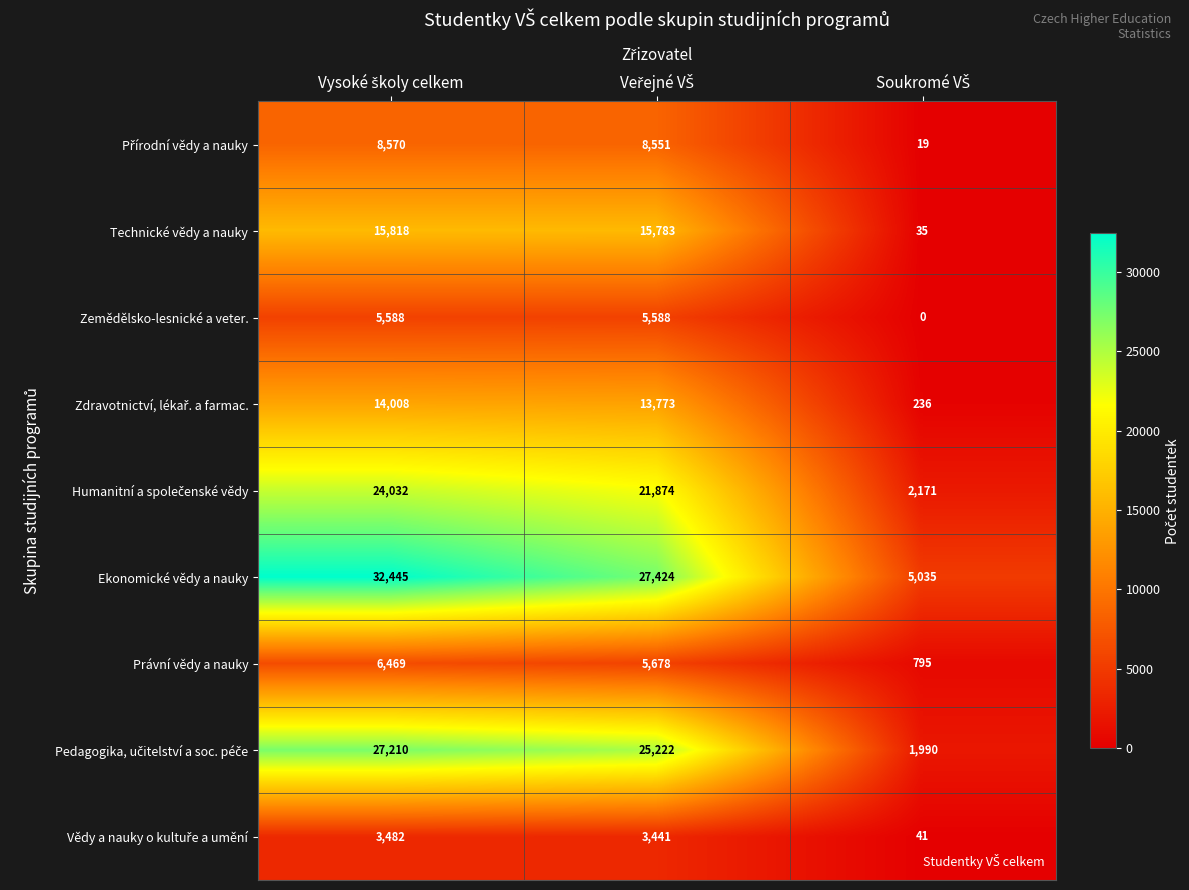

At how many categories does at least one series exceed 9062?

2